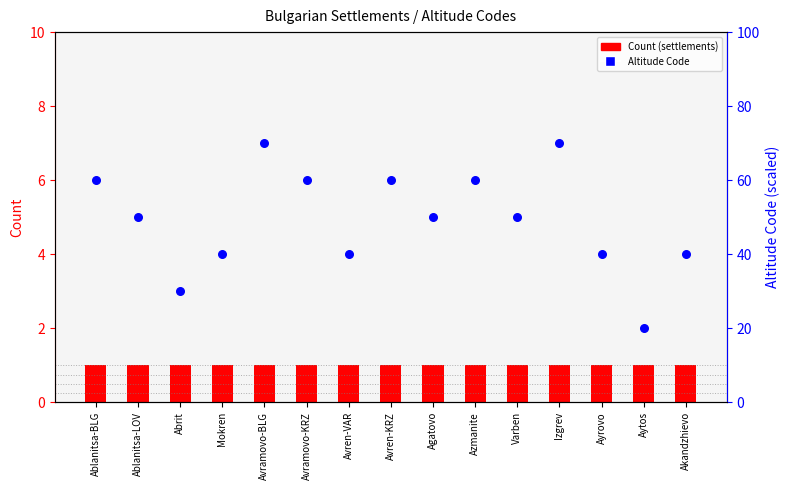

At which category is the sum across all series the highest?

Avramovo-BLG